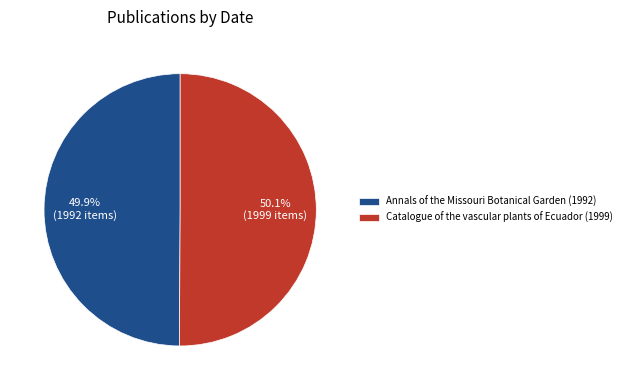

How many segments does this pie chart have?

2